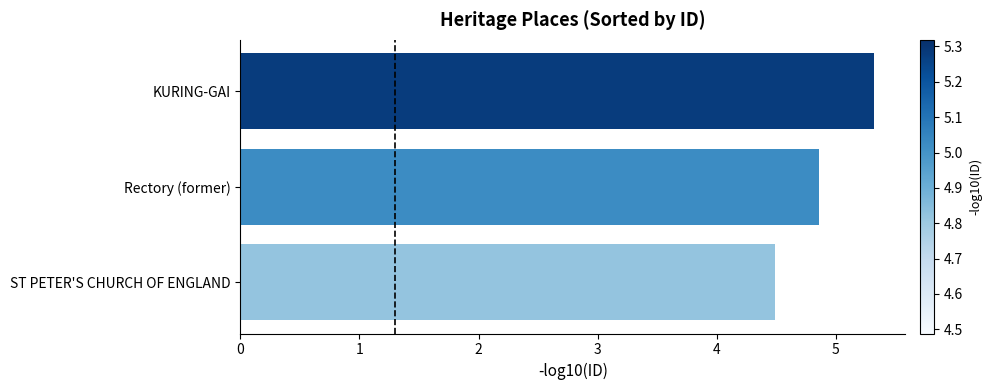

How many bars are there in total?

3